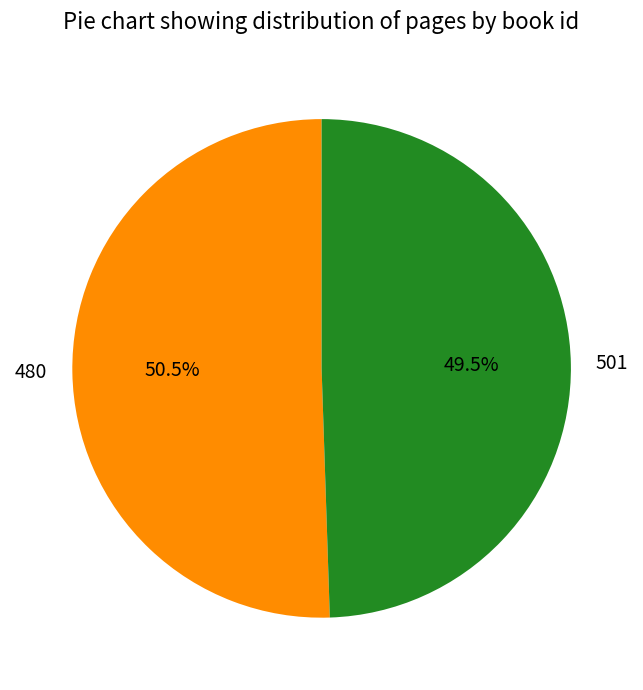

Which category has the biggest portion of the pie?

480